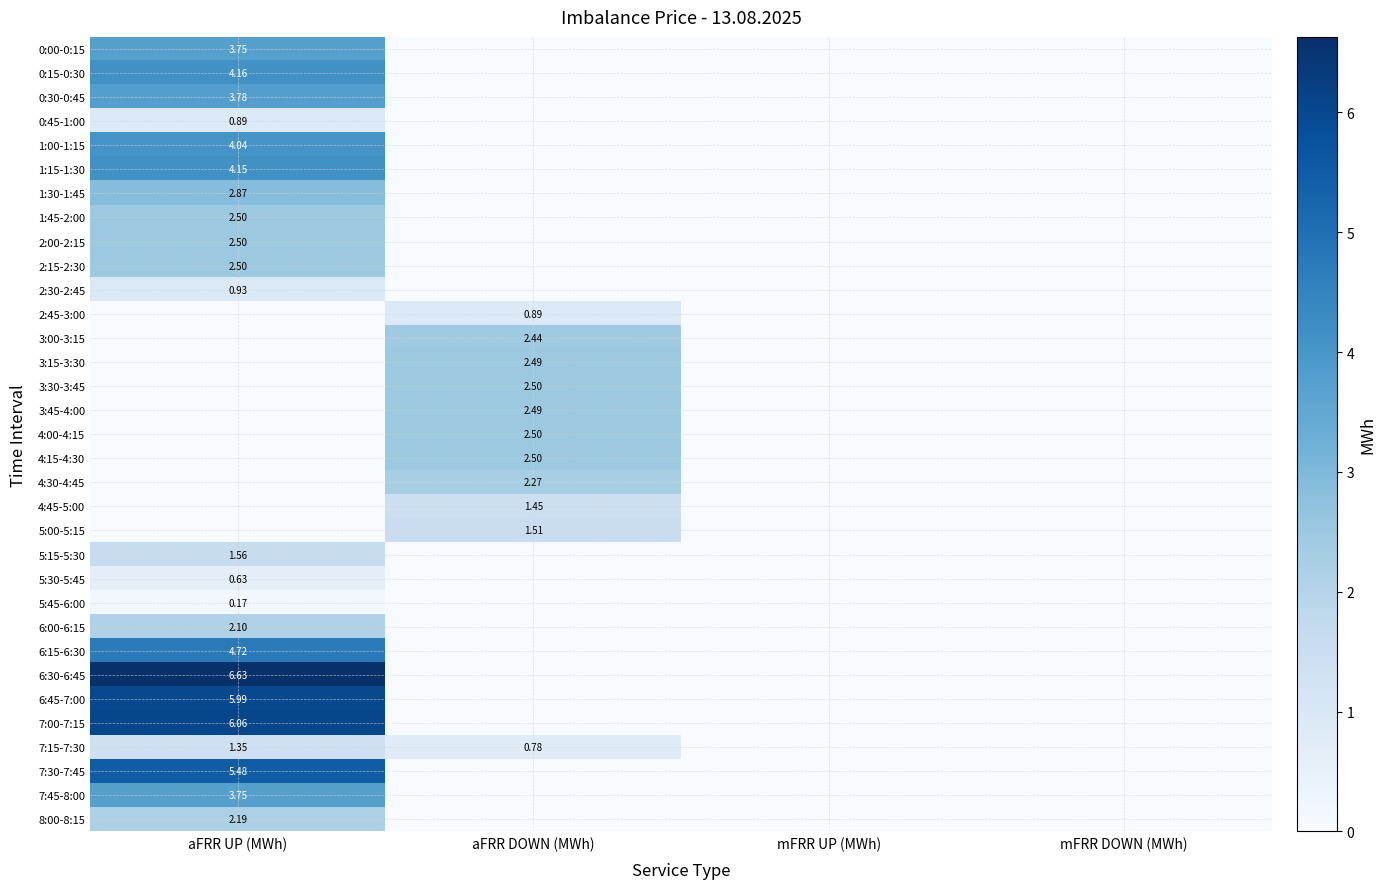

Is the value of 1:45-2:00 at aFRR UP (MWh) greater than the value of 5:15-5:30 at aFRR UP (MWh)?

Yes